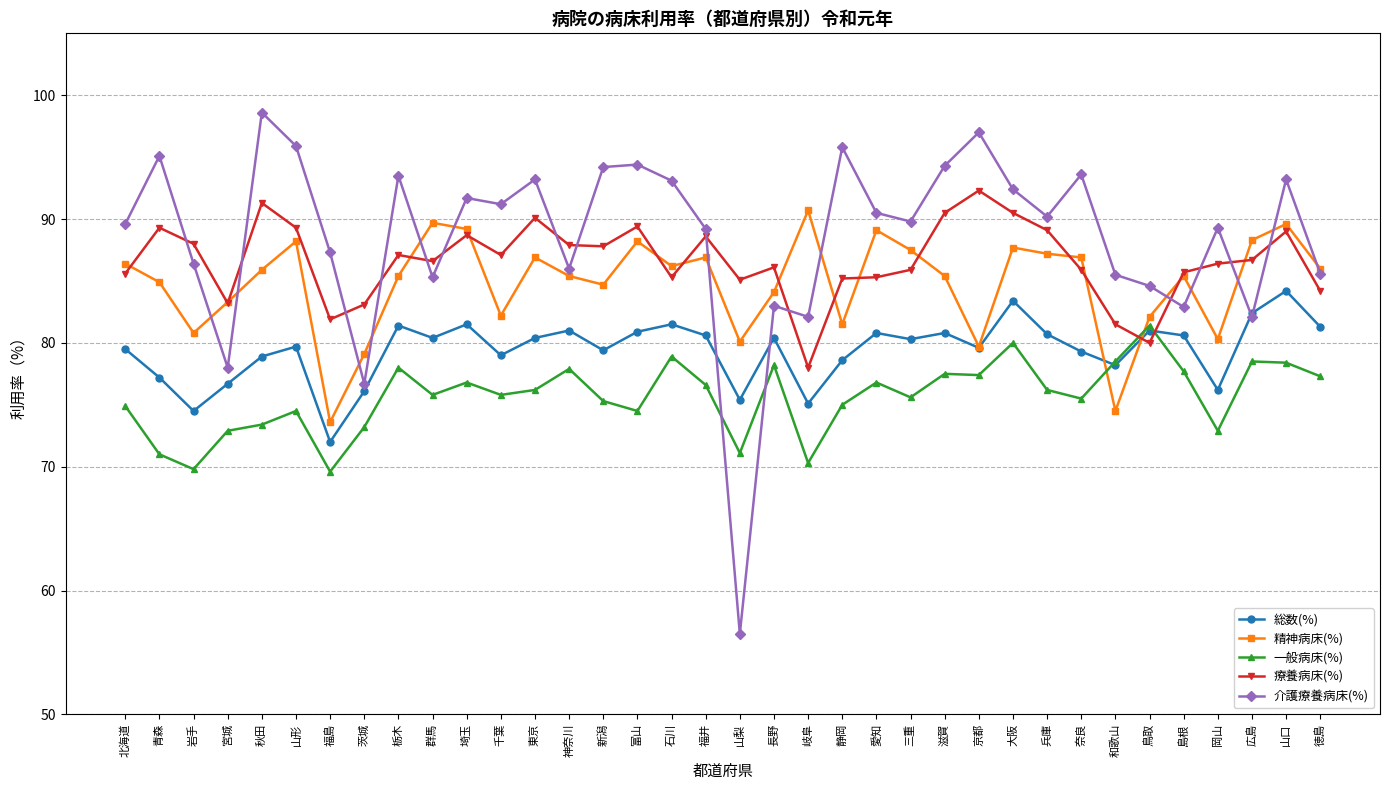

What is the sum of all 療養病床(%) values?

3117.7